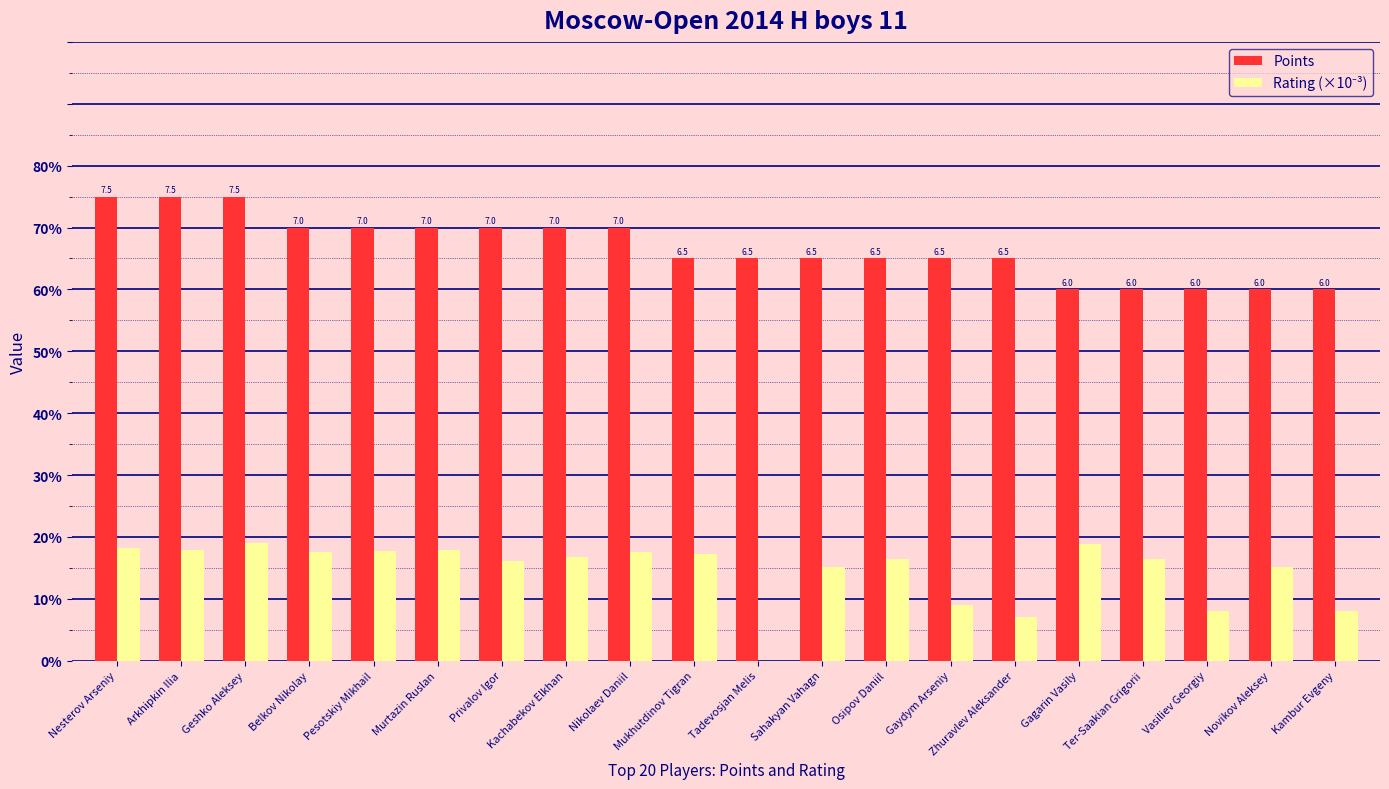

True or false: Points has a value of 10.2 at Osipov Daniil.

False